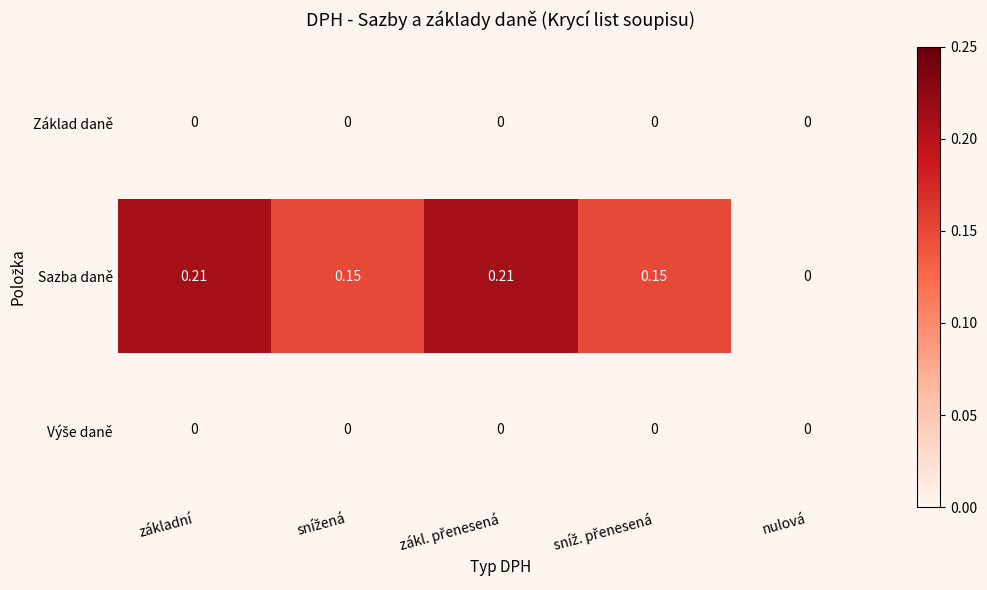

Which series has the largest total across all categories?

Sazba daně